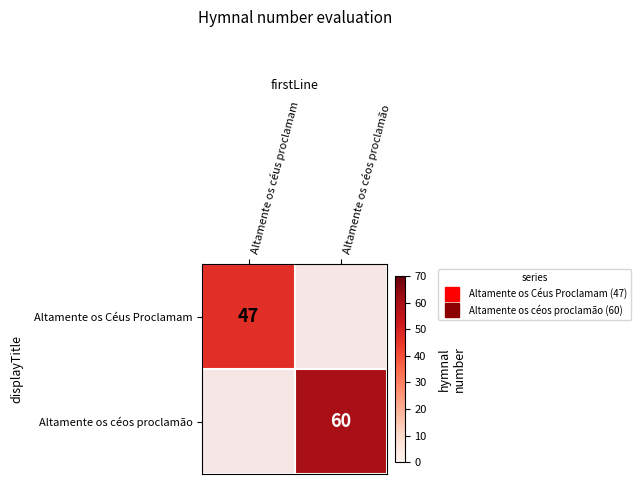

What is the maximum value shown in the chart?

60.0